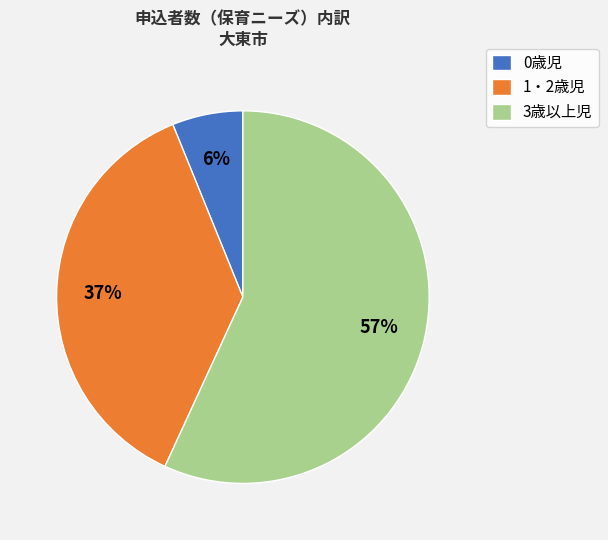

To the nearest percent, what percentage of the pie is 0歳児?

6%